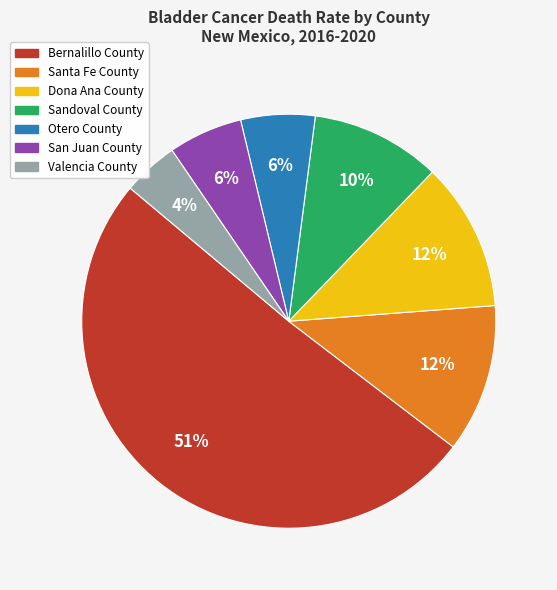

Is there any slice that represents more than half of the pie?

Yes